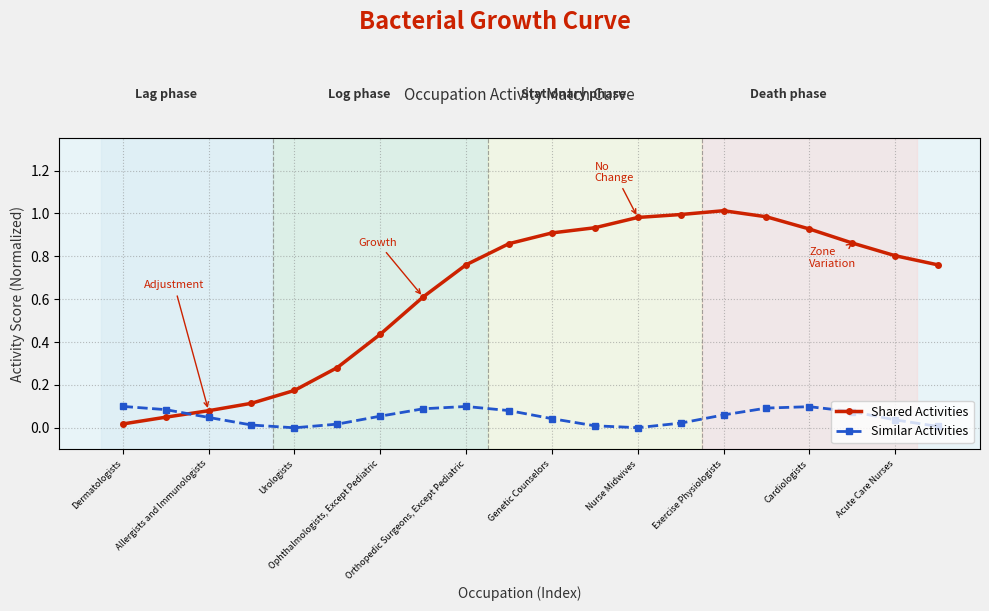

What are all the series names shown in the legend?

Shared Activities, Similar Activities